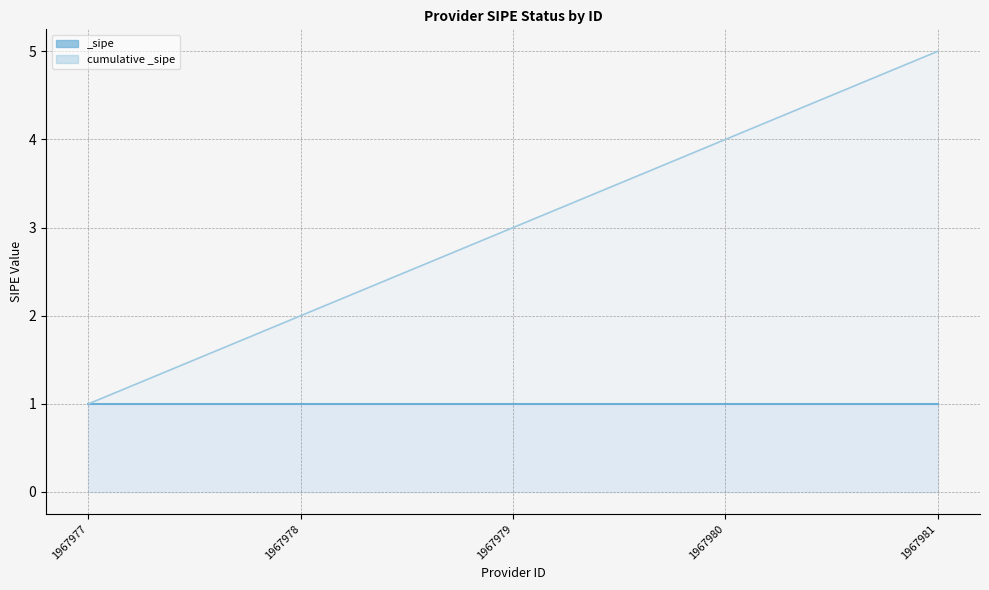

Where is the data nearest to the value 3?

1967979